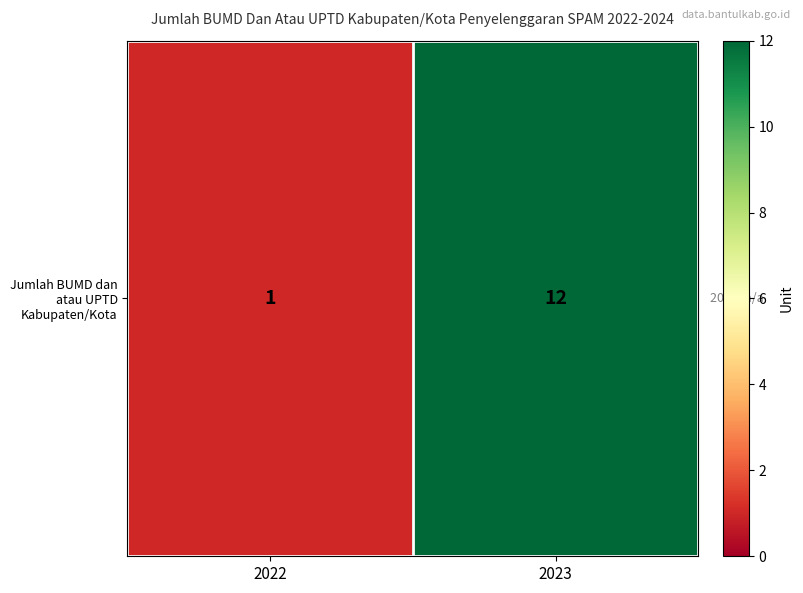

What is the ratio of the value at 2022 to the value at 2023?

0.1